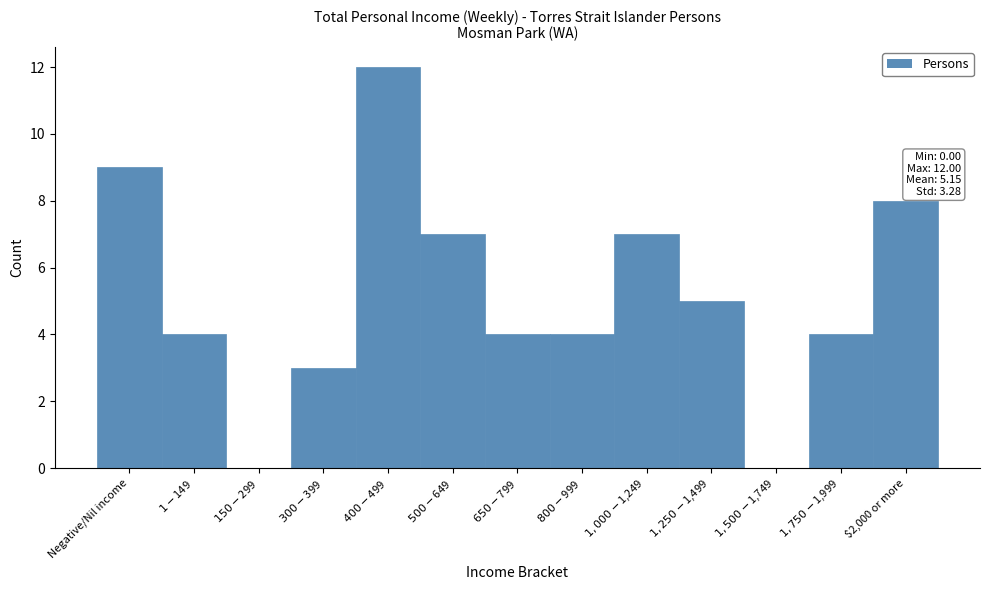

What is the greatest value displayed?

12